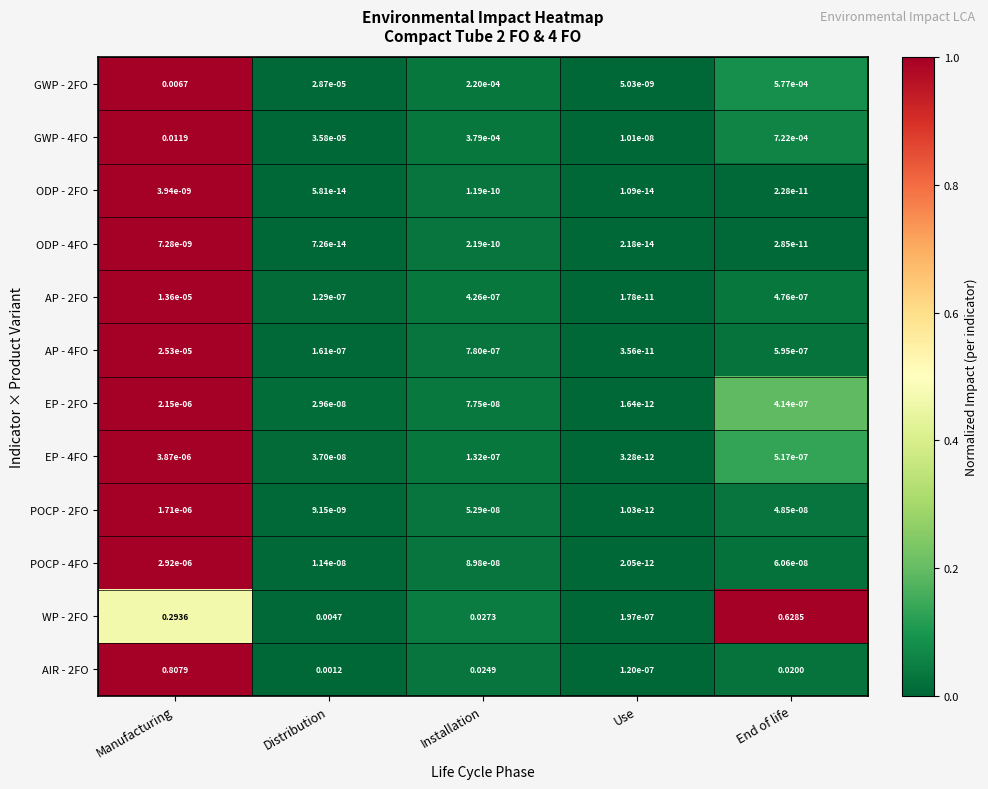

How many data points does each series have?

5